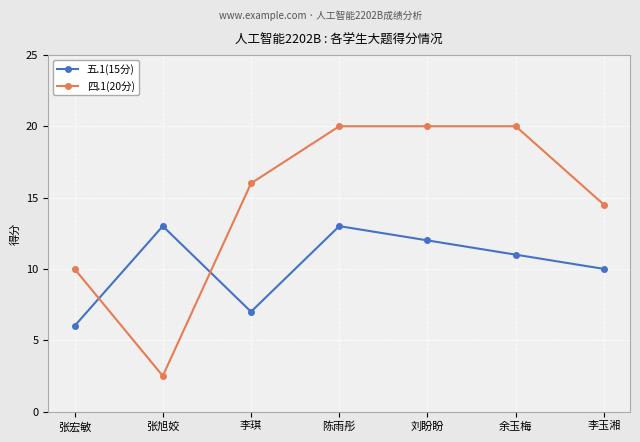

What is the minimum value for 五.1(15分)?

6.0